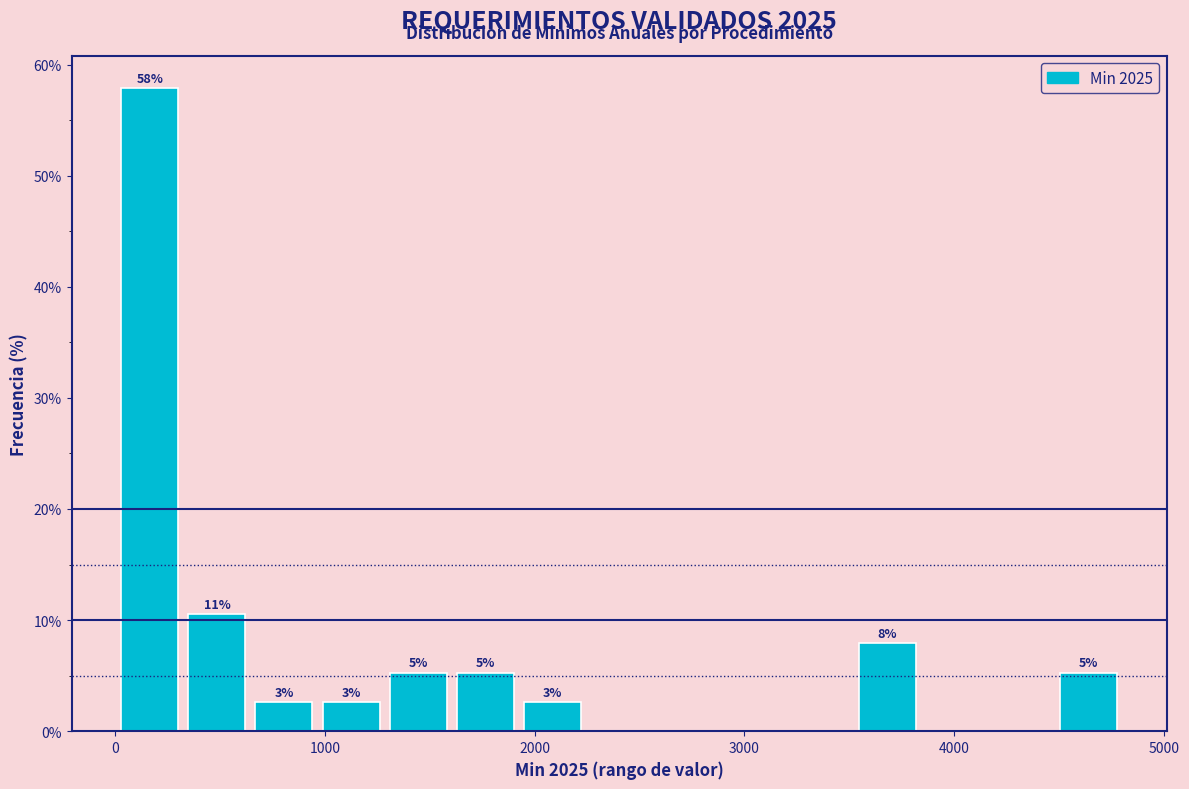

Read against the x-axis, roughly where is the centre of the tallest bar?

200